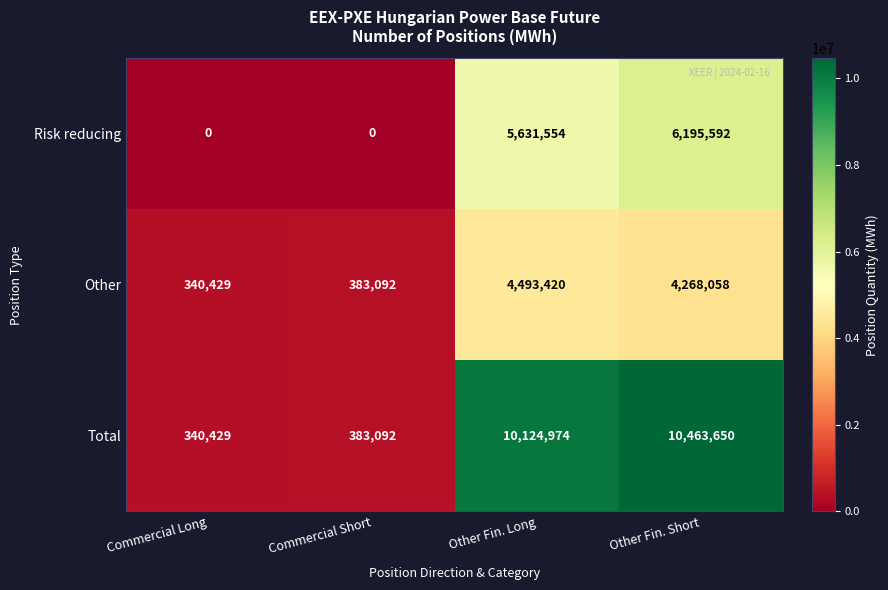

Reading right to left, what are all the values shown in this chart?

Risk reducing: 6195592	5631554	0	0
Other: 4268058	4493420	383092	340429
Total: 10463650	10124974	383092	340429